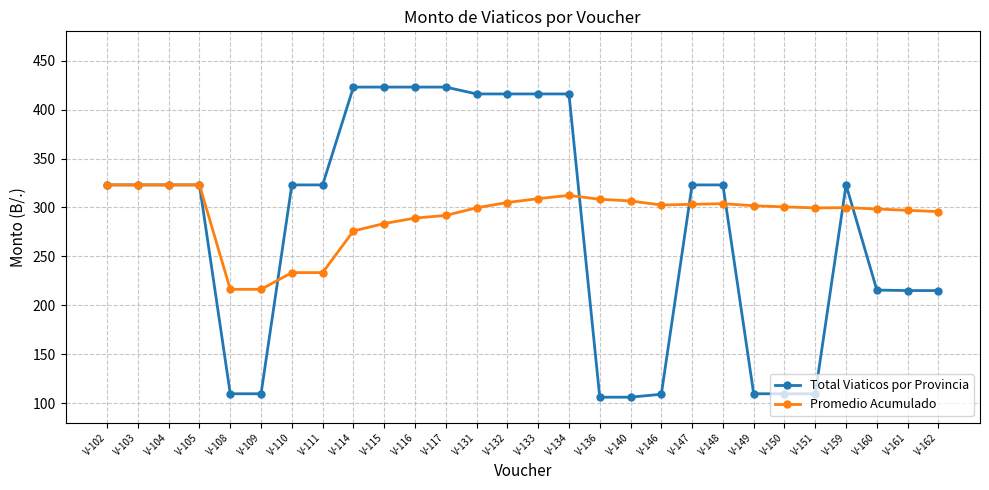

What is the maximum value for Total Viaticos por Provincia?

423.0